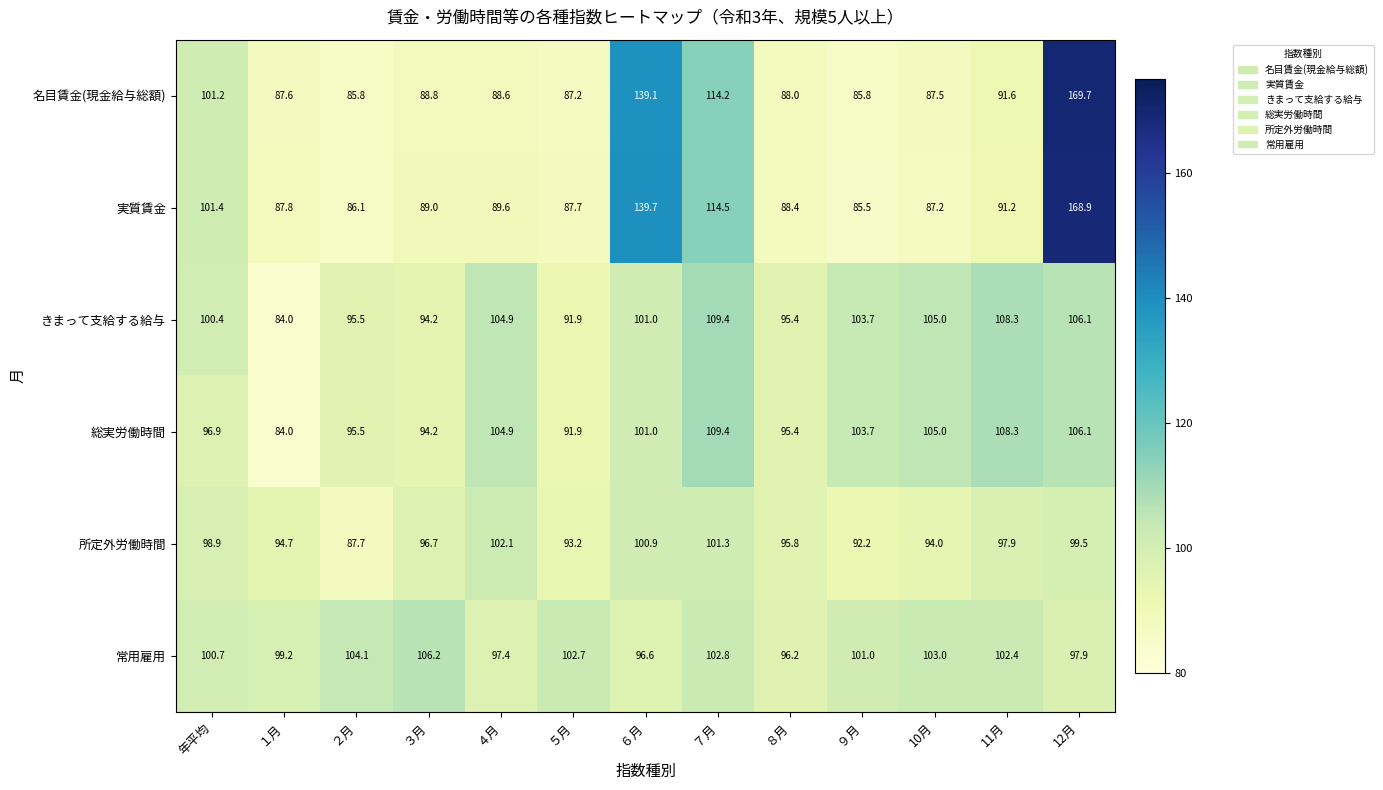

Is it true that 常用雇用 equals 28.9 at １月?

False